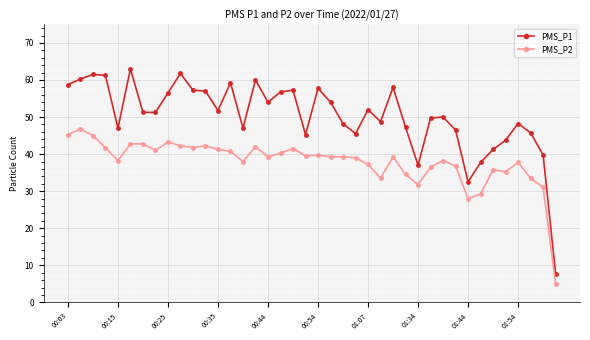

What is the minimum value for PMS_P1?

7.8